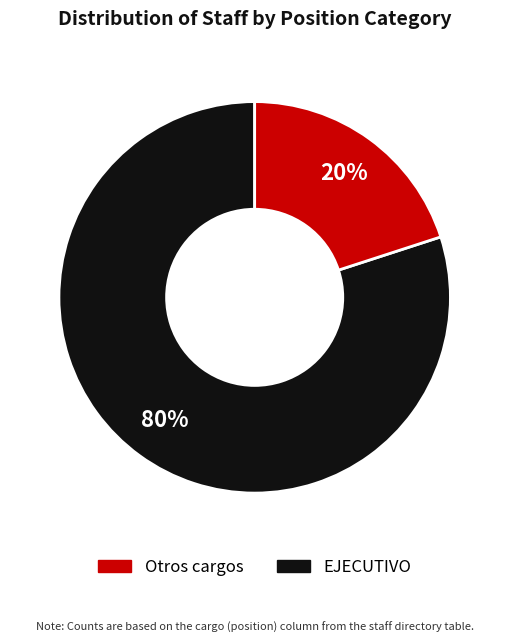

To the nearest percent, what is the average slice percentage?

50%